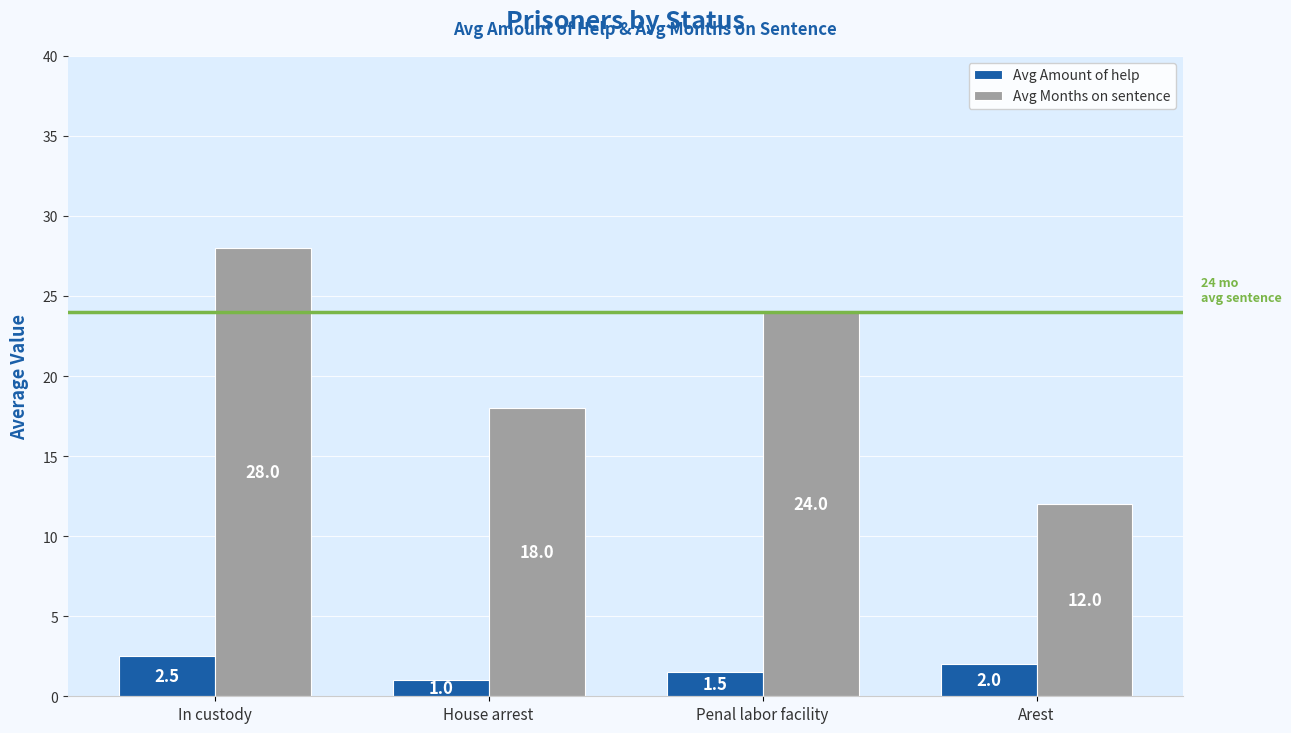

At which category is the sum across all series the highest?

In custody